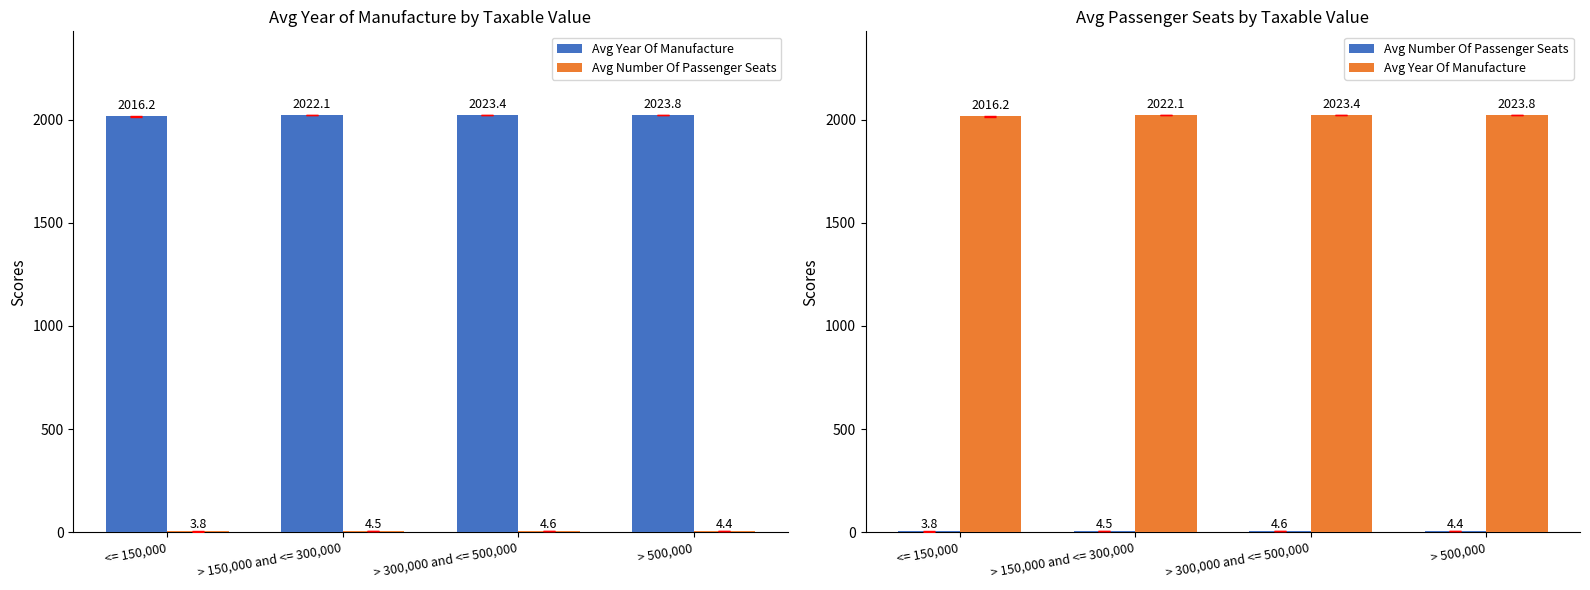

What is the sum of the Avg Year Of Manufacture values at > 500,000 and > 300,000 and <= 500,000?

4047.2